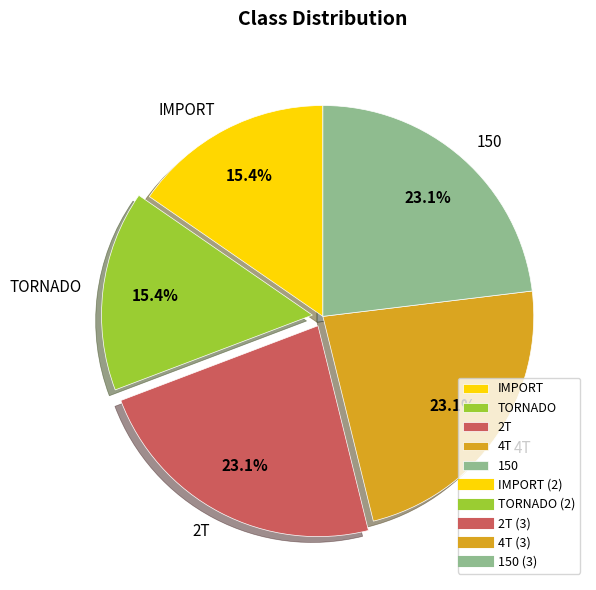

The TORNADO slice represents 29% of the pie. True or false?

False